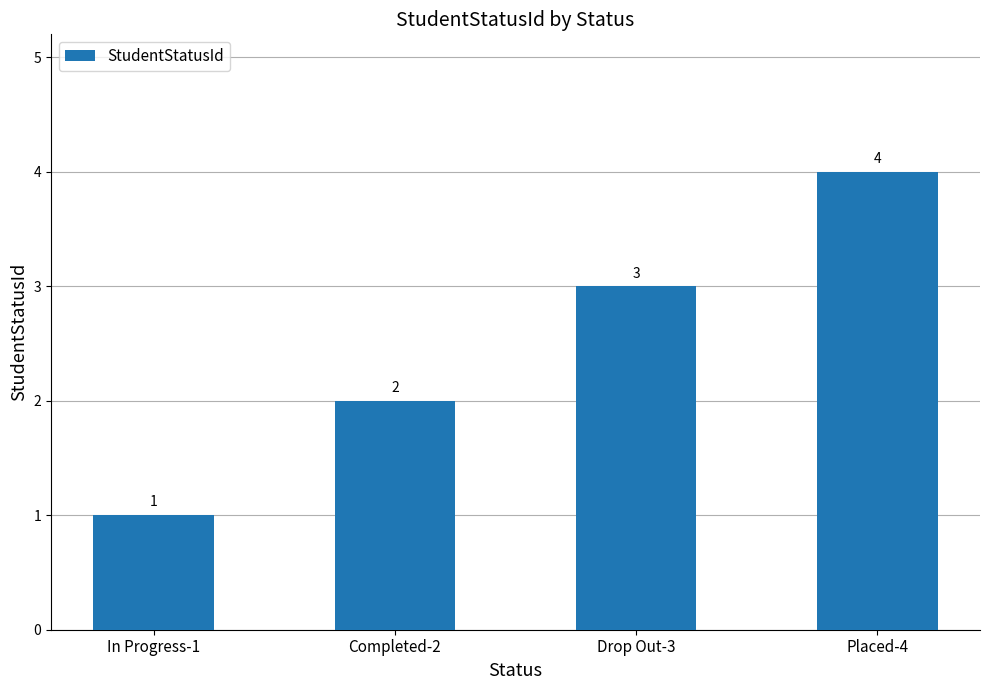

The value at Drop Out-3 is 1. True or false?

False